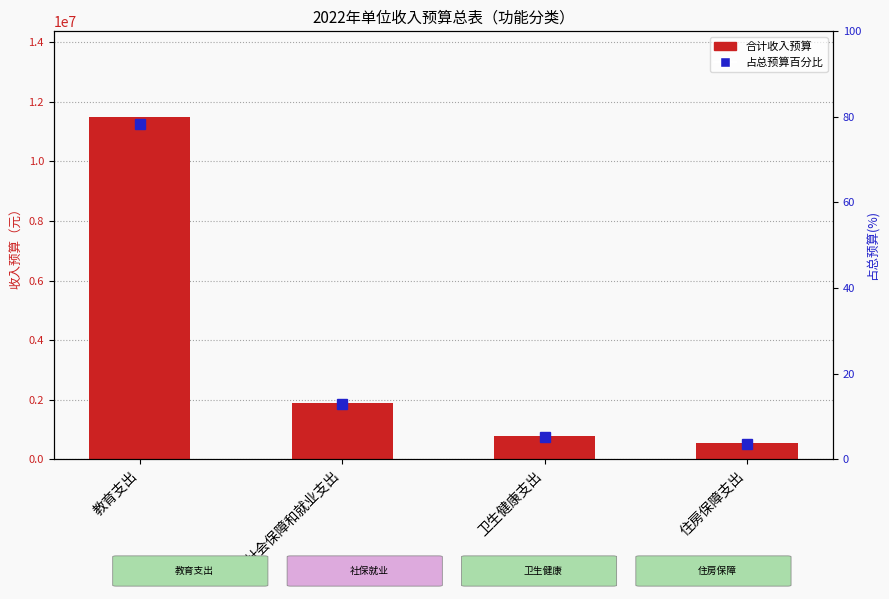

What position from the right is 住房保障支出?

1